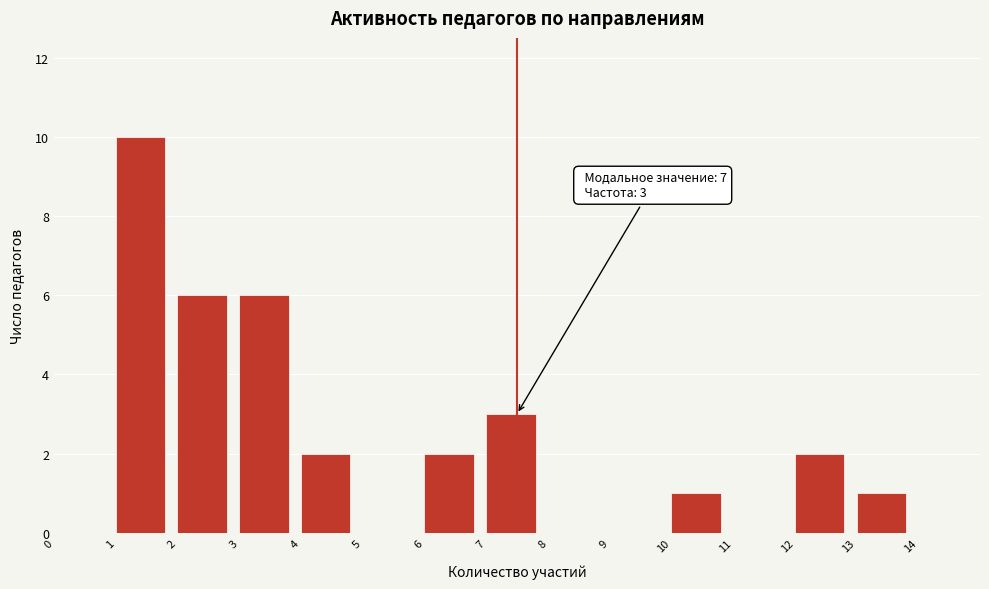

Over which range of the x-axis is the bar tallest?

1 to 2